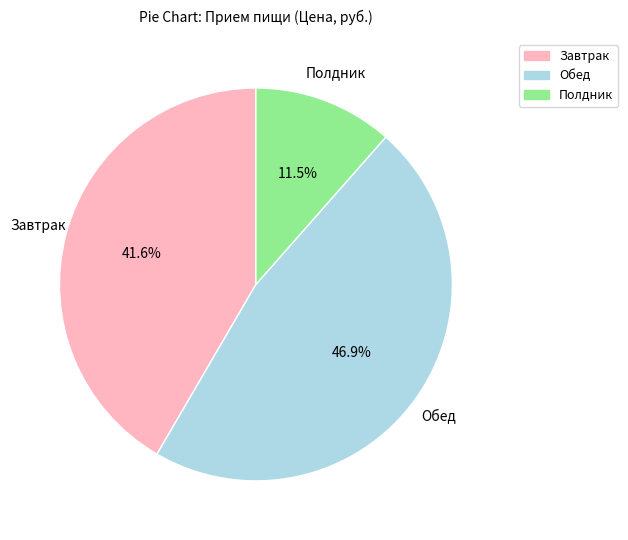

To the nearest percent, what is the combined percentage of Обед and Полдник?

58%